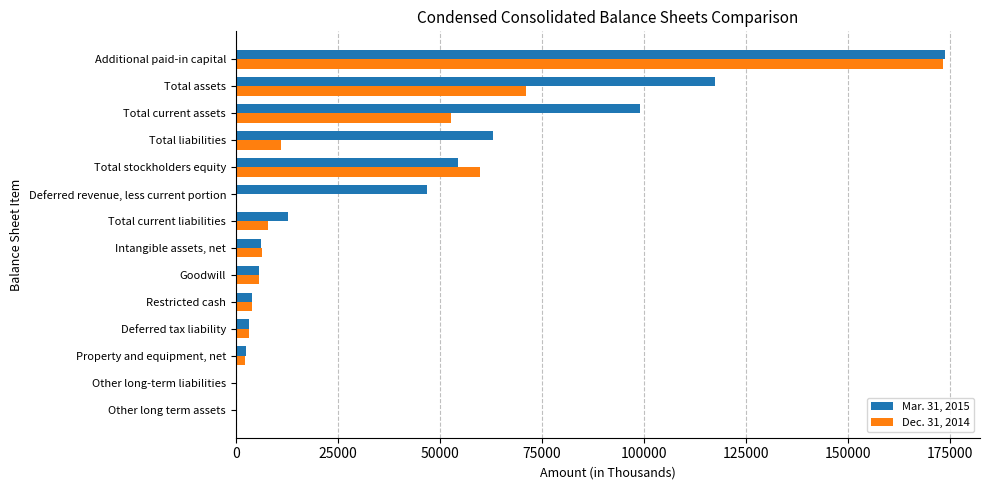

The value of Dec. 31, 2014 at Total current assets is 52765. True or false?

True